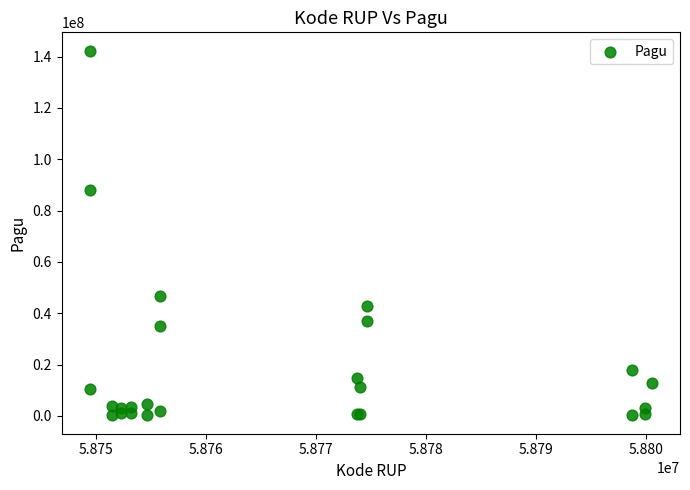

What Y value in the scatter plot is closest to 71263200?

88000000